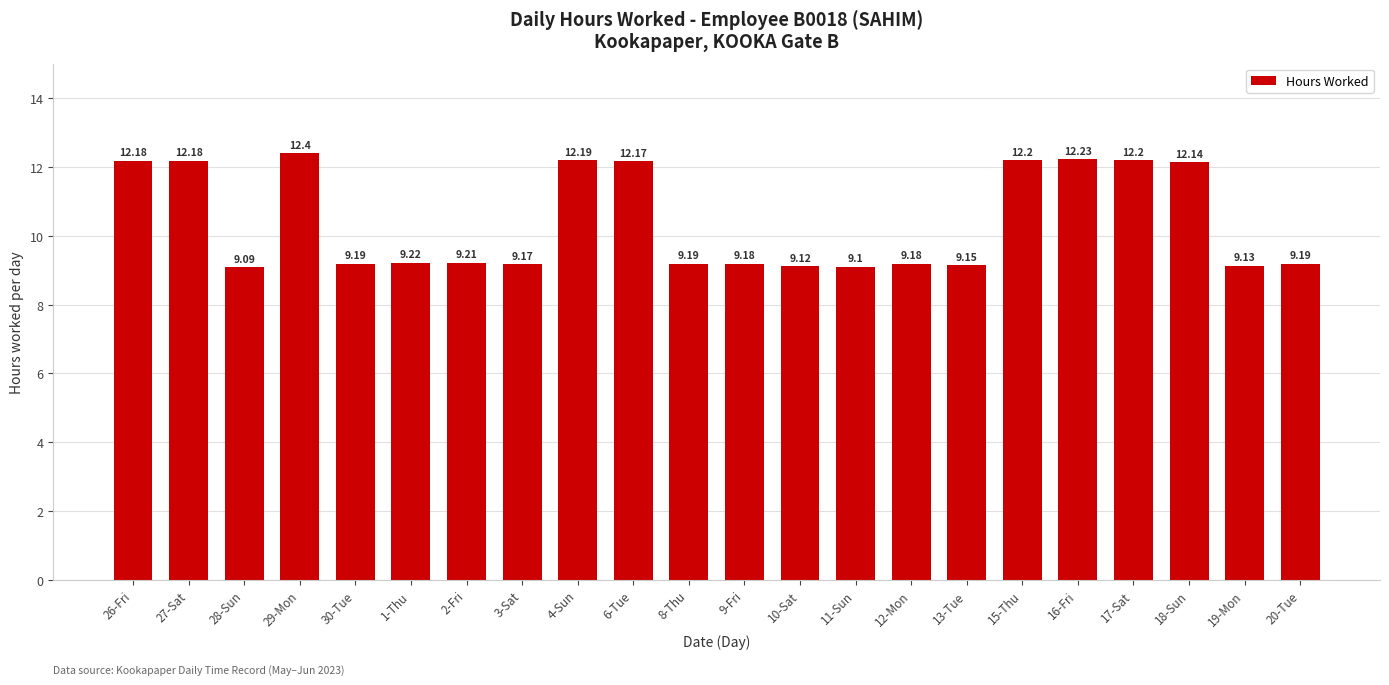

Are the bars grouped side by side (vs. stacked)?

No